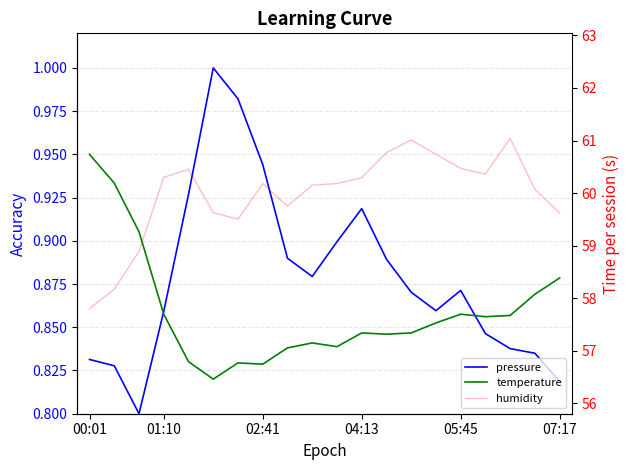

How many times do pressure and temperature cross each other?

2